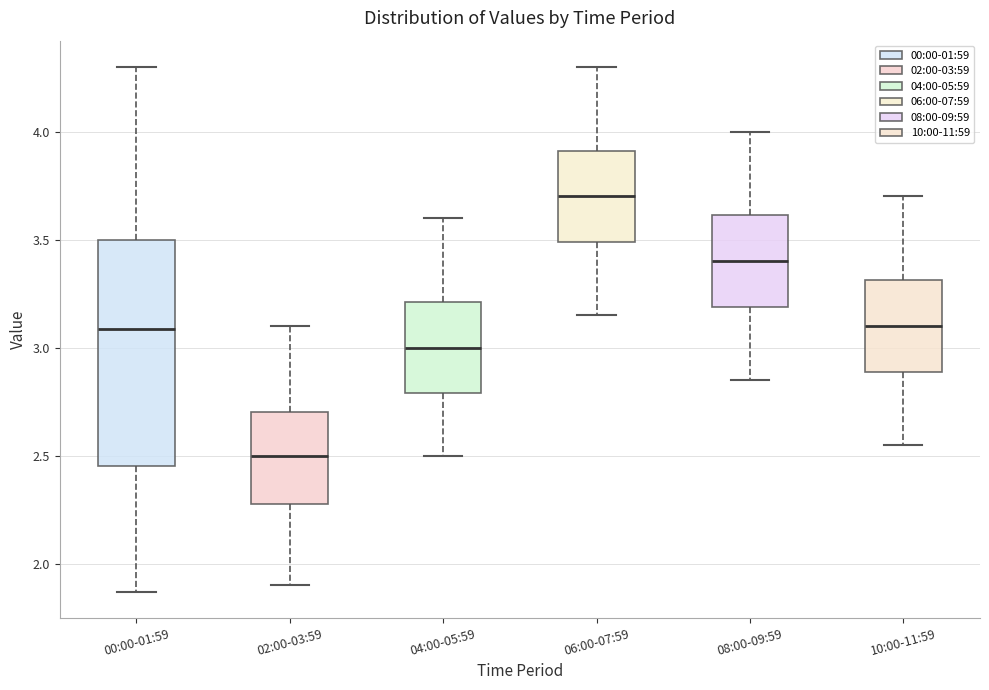

Where does the upper whisker of the box for 02:00-03:59 end on the y-axis? The values are not printed on the chart, so give them approximately, as read against the axis.

3.10